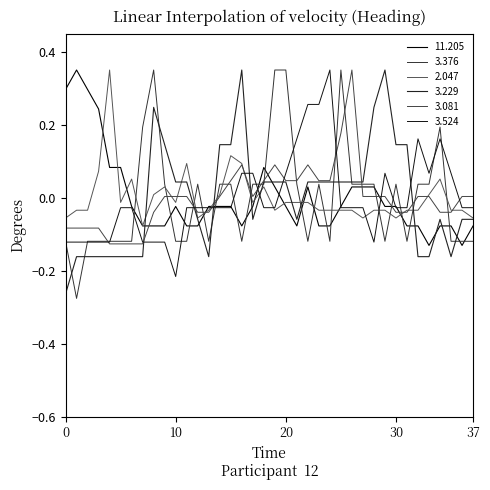

How many interior local peaks does the 3.524 series have?

4